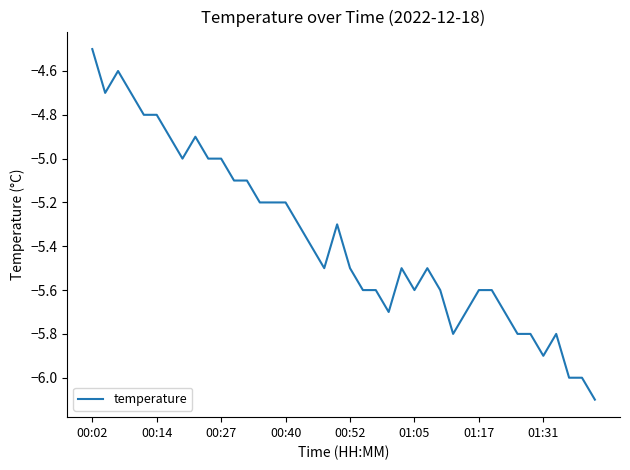

What is the maximum value shown in the chart?

-4.5